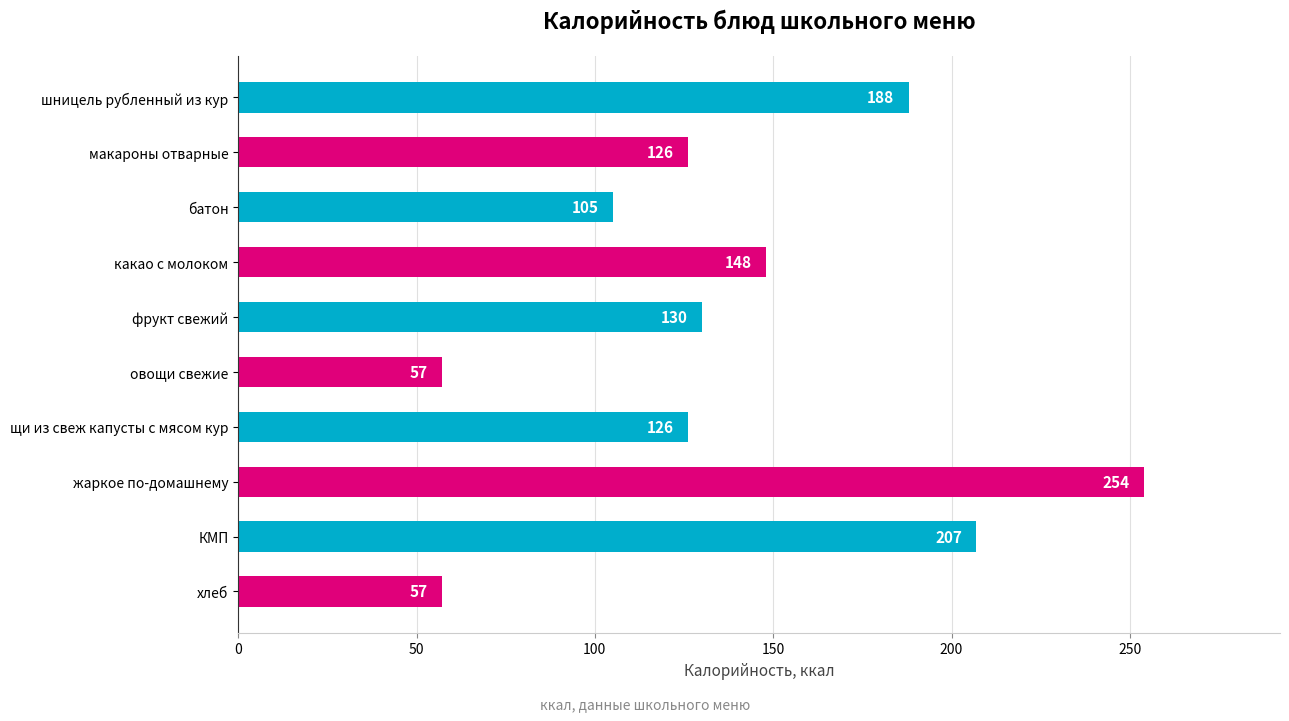

What is the difference between the maximum and minimum values?

197